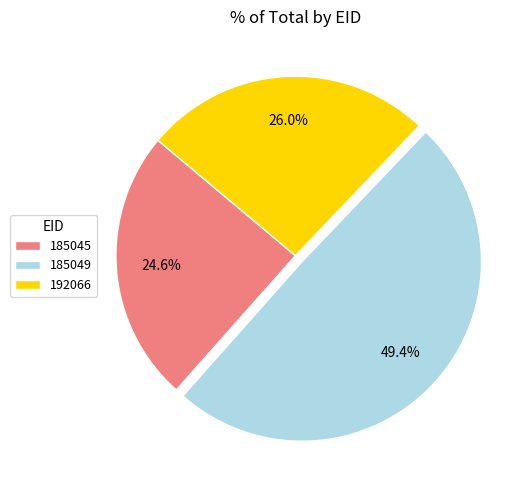

To the nearest percent, what is the average slice percentage?

33%